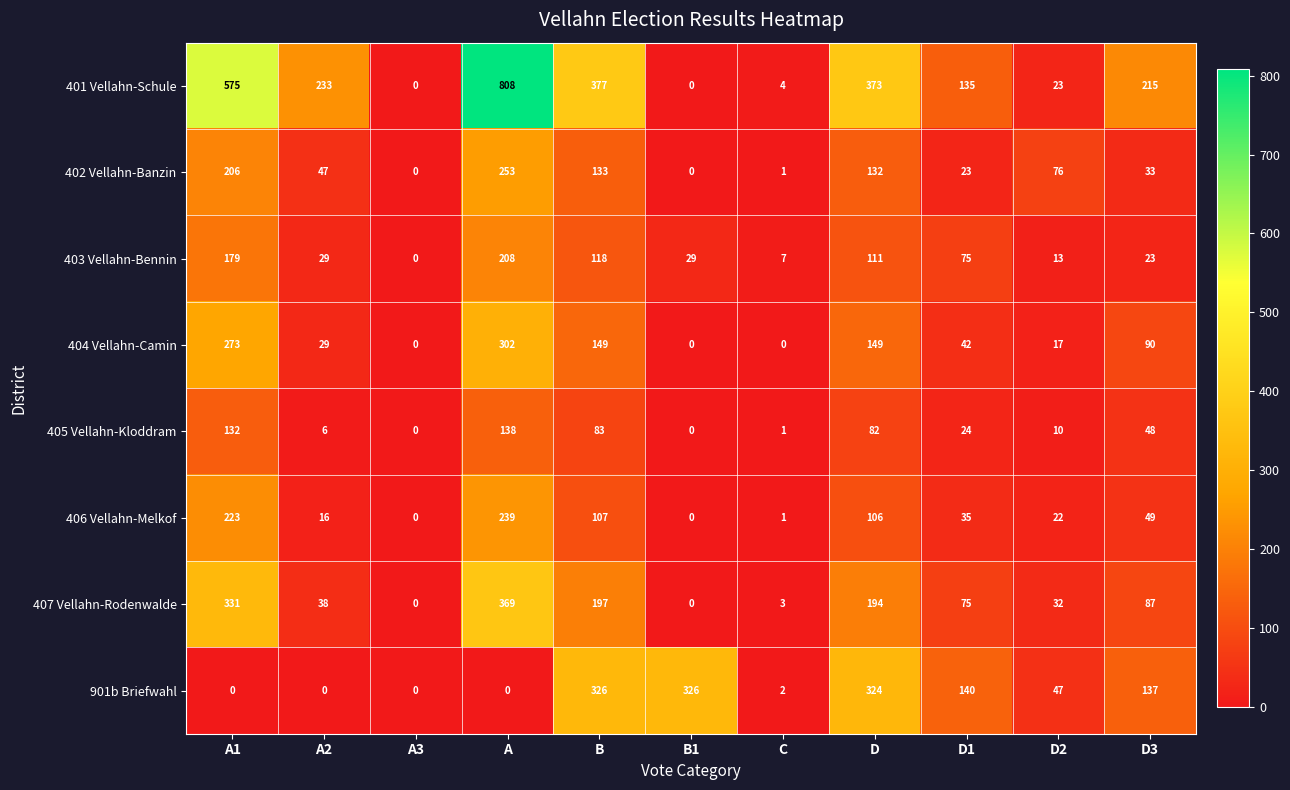

Read the 402 Vellahn-Banzin value at D3, to the nearest 10.

30